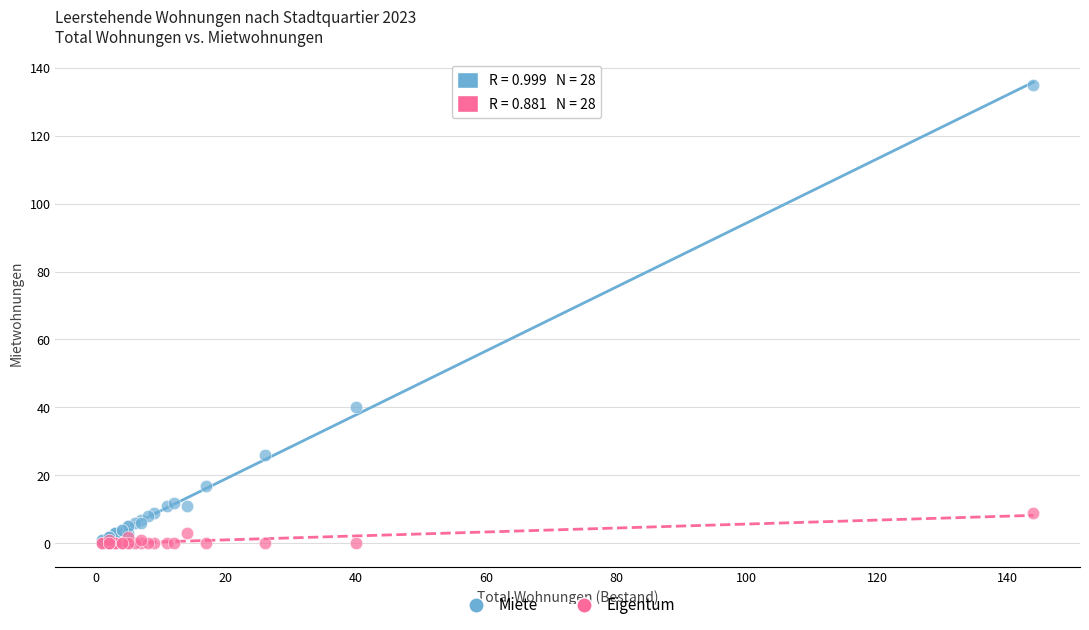

Across all series, what Y value is closest to 67?

40